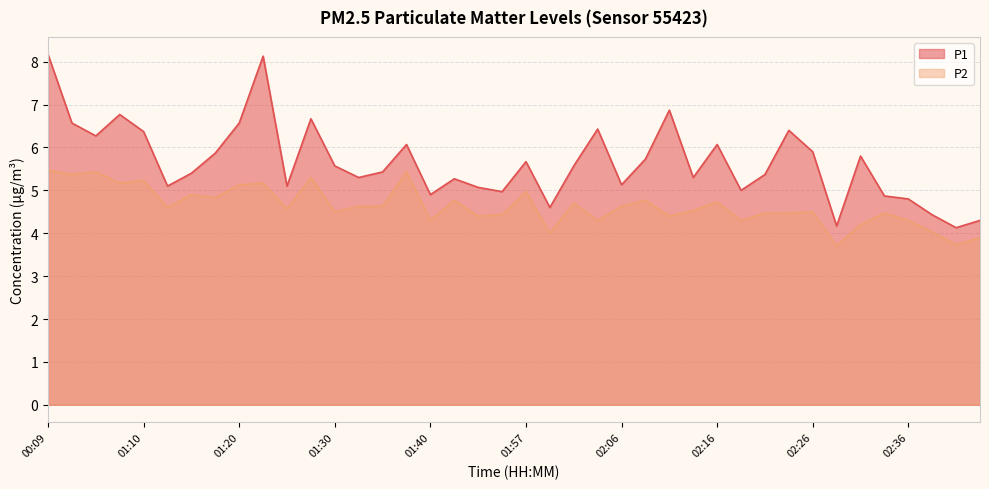

Read the P1 value at 01:28.

6.7